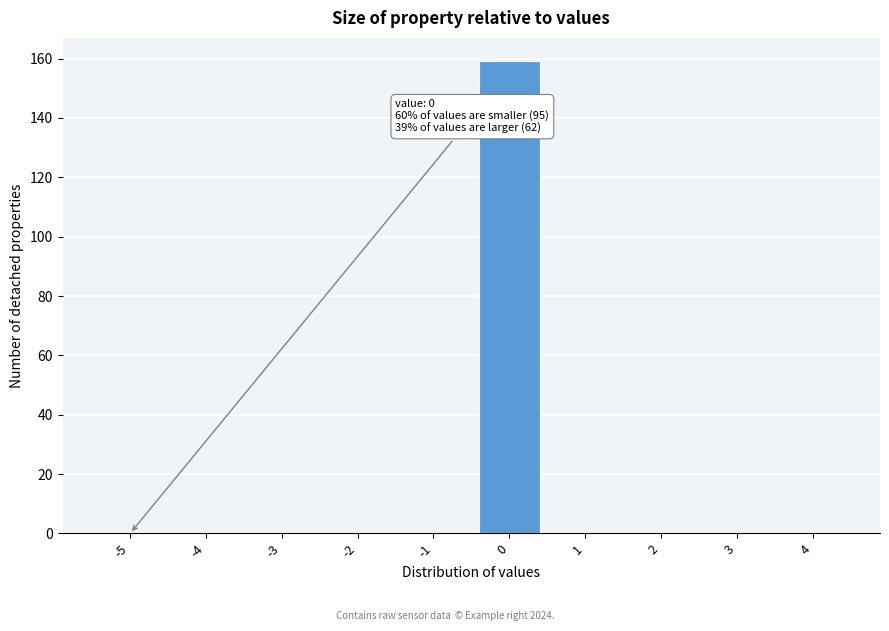

Reading right to left, what are all the values shown in this chart?

4=0	3=0	2=0	1=0	0=159	-1=0	-2=0	-3=0	-4=0	-5=0